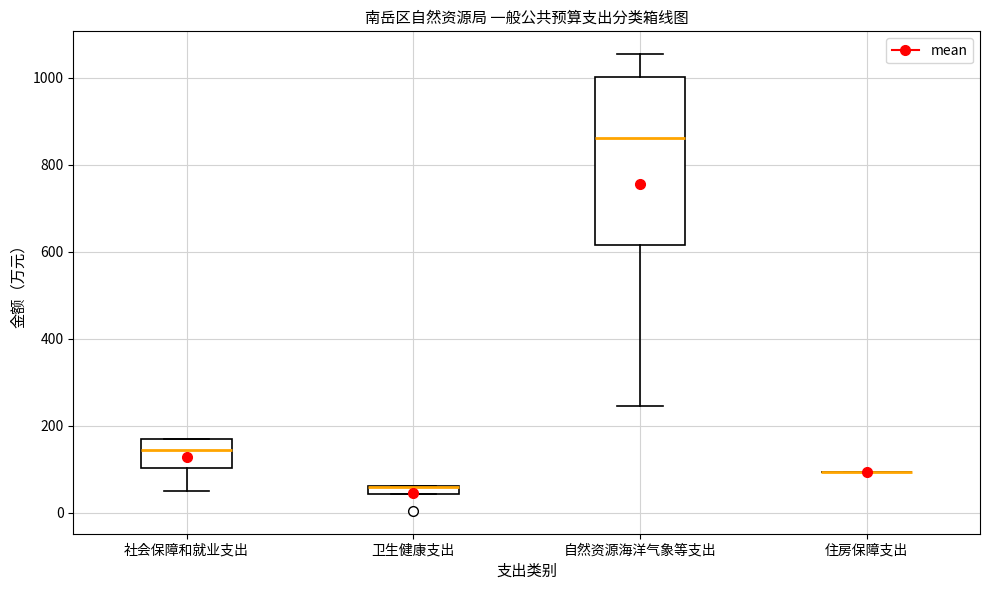

Which box is the tallest, from its lower edge to its upper edge?

自然资源海洋气象等支出